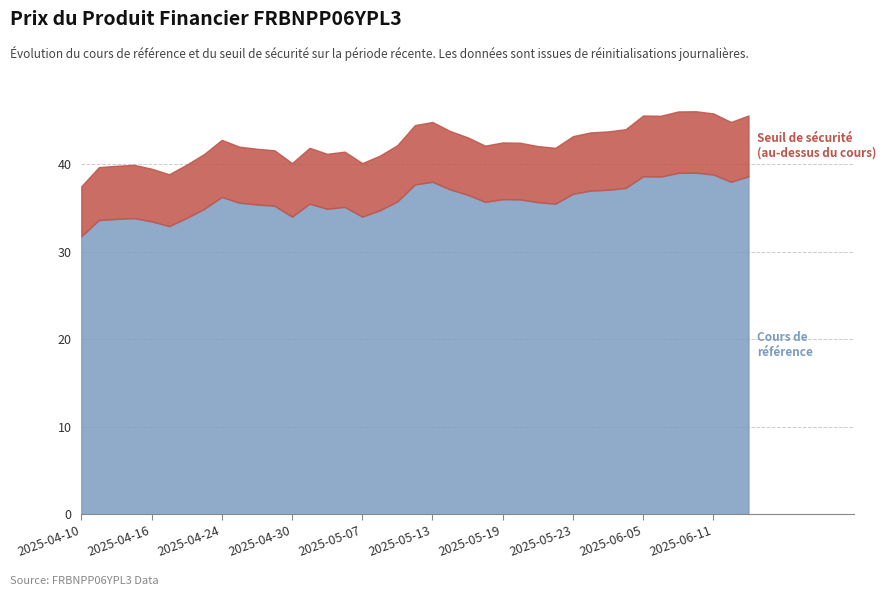

Which category has the lowest value in the Cours de référence series?

2025-04-10